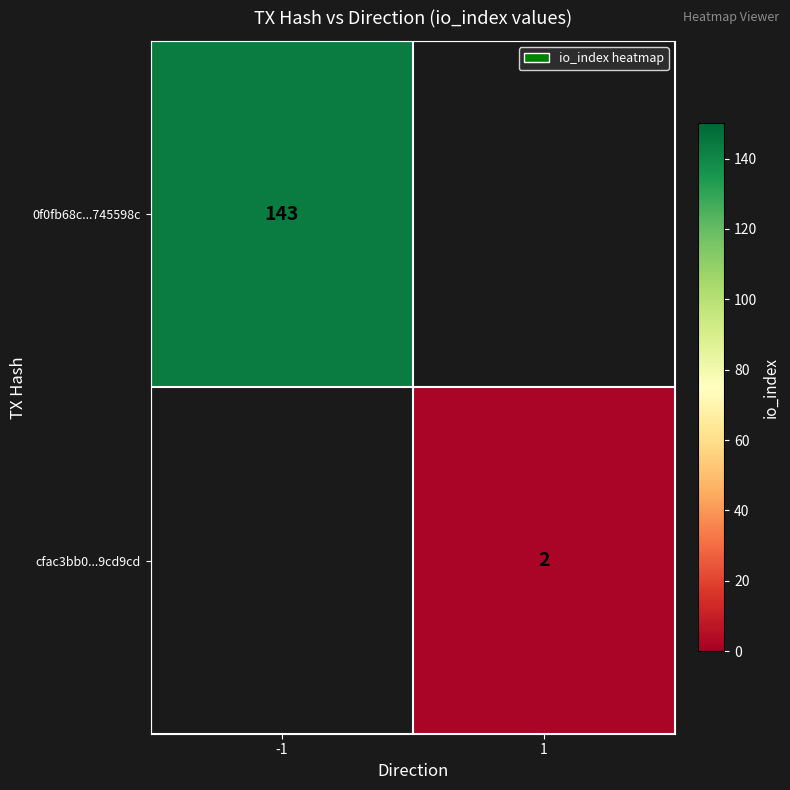

True or false: 0f0fb68c...745598c has a value of 61 at -1.

False